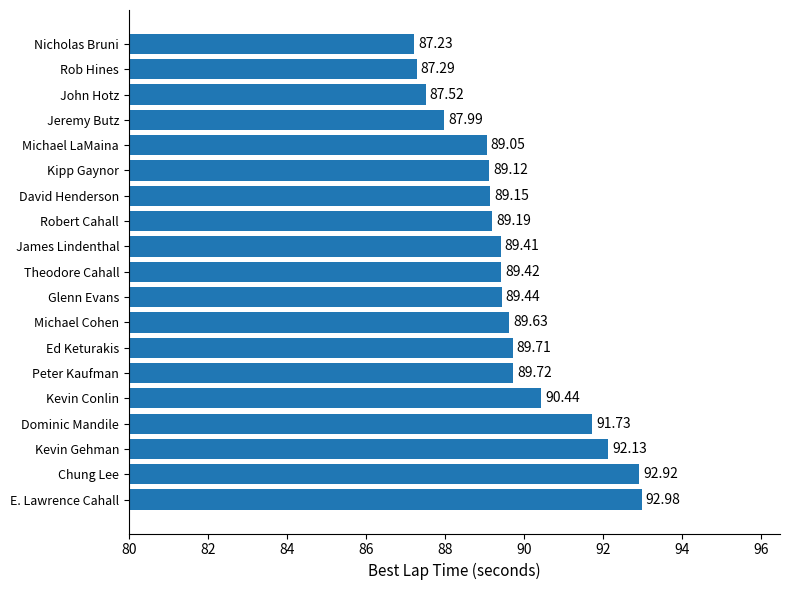

What is the change in value from Michael Cohen to Kipp Gaynor?

-0.5